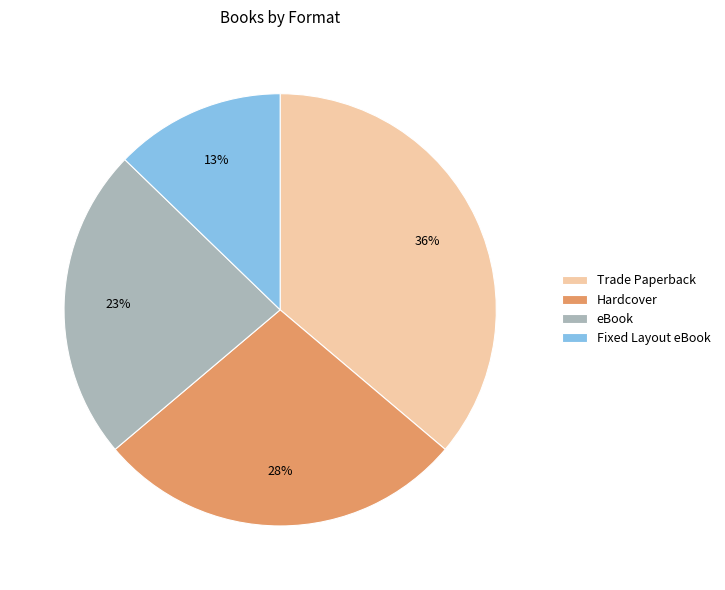

Rank the categories by value from lowest to highest.

Fixed Layout eBook, eBook, Hardcover, Trade Paperback